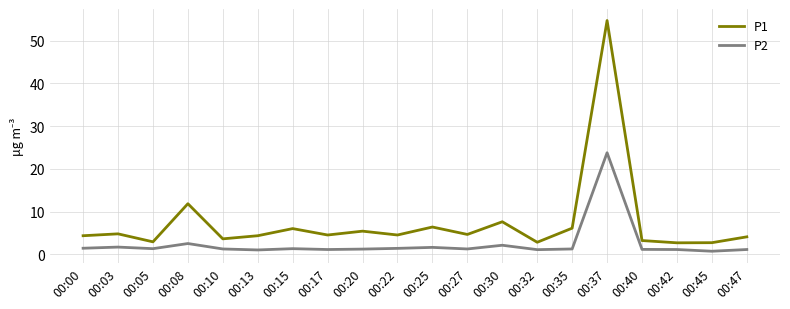

What is the approximate value of P2 at 00:35?

1.2